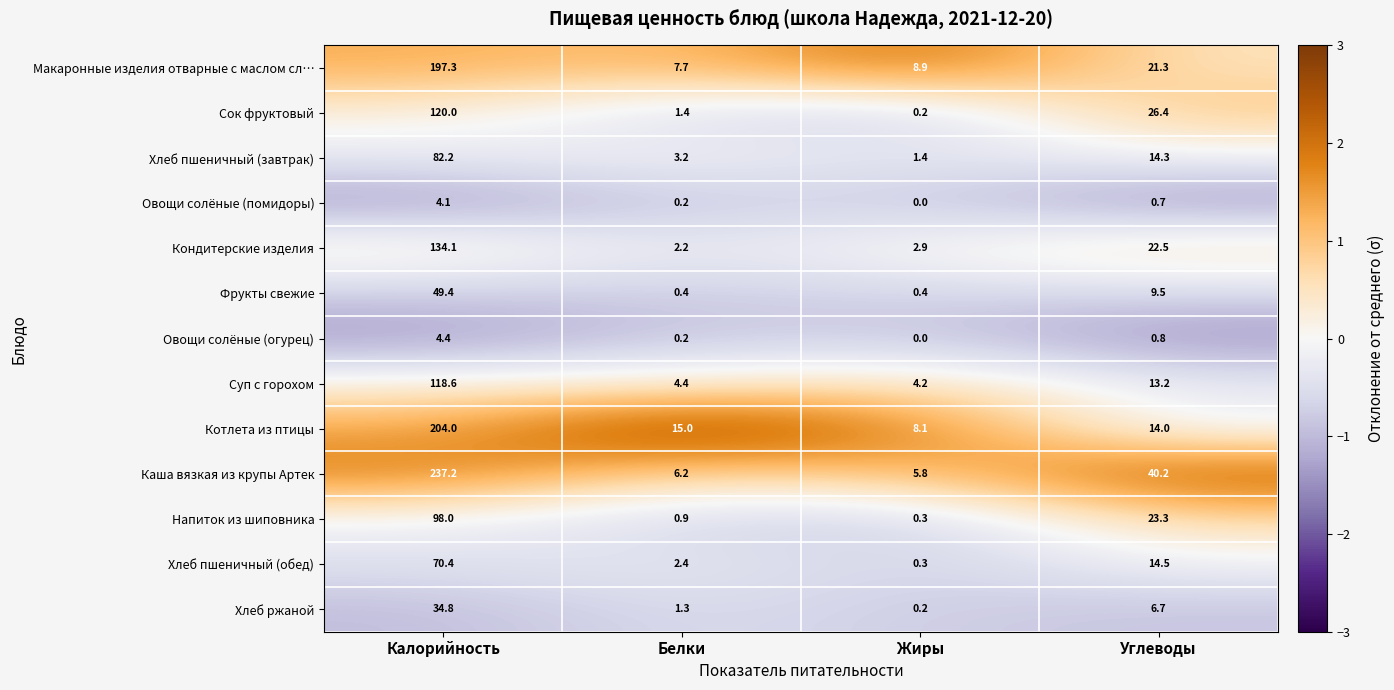

The value of Сок фруктовый at Жиры is 0.2. True or false?

True